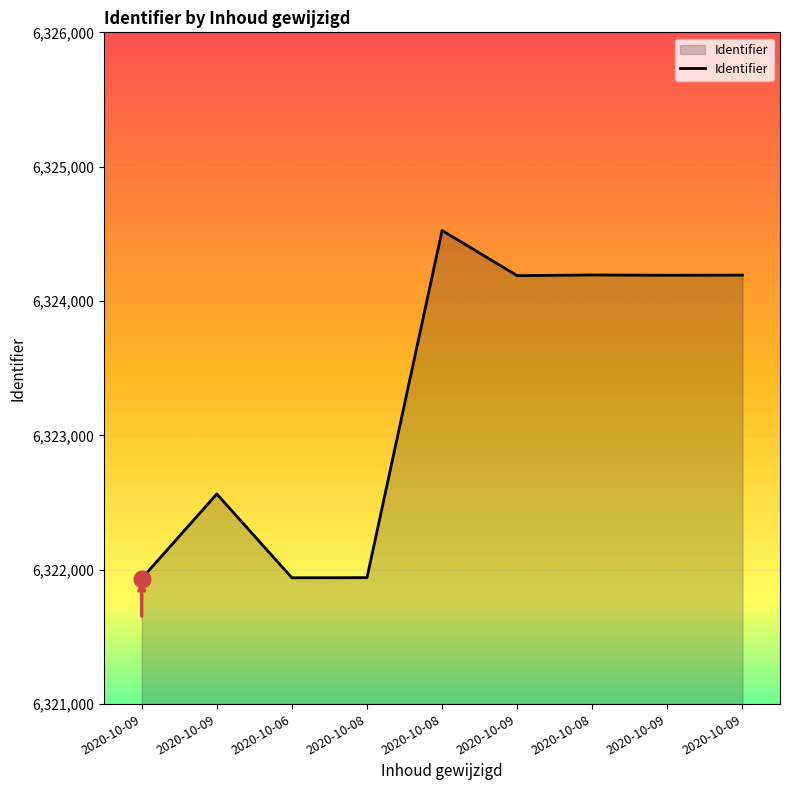

Rank the categories by value from highest to lowest.

2020-10-08, 2020-10-08, 2020-10-09, 2020-10-09, 2020-10-09, 2020-10-09, 2020-10-08, 2020-10-06, 2020-10-09